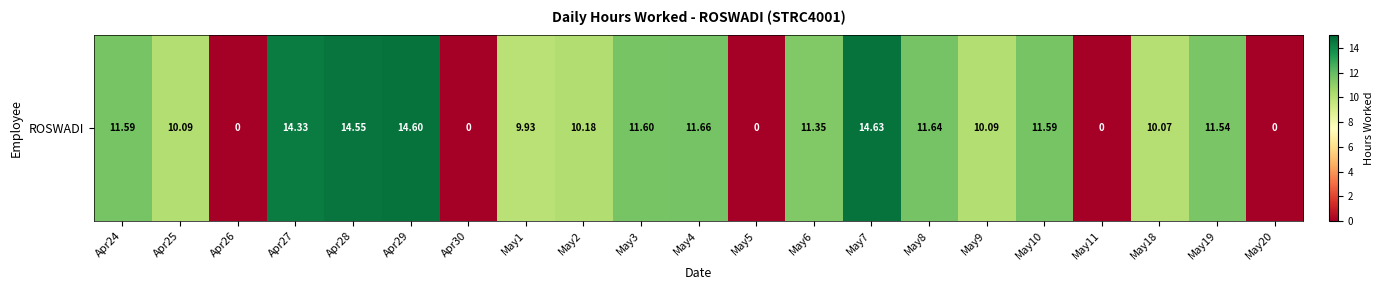

Reading left to right, transcribe all the data shown in this chart.

Apr24=11.6	Apr25=10.1	Apr26=0.0	Apr27=14.3	Apr28=14.6	Apr29=14.6	Apr30=0.0	May1=9.9	May2=10.2	May3=11.6	May4=11.7	May5=0.0	May6=11.3	May7=14.6	May8=11.6	May9=10.1	May10=11.6	May11=0.0	May18=10.1	May19=11.5	May20=0.0